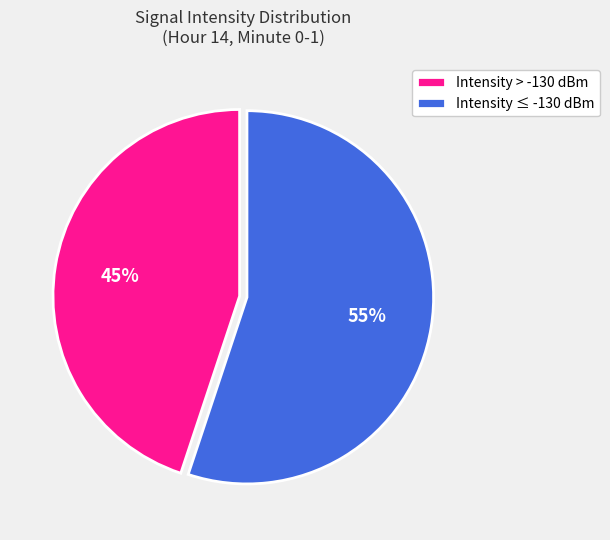

How many slices are in this pie chart?

2